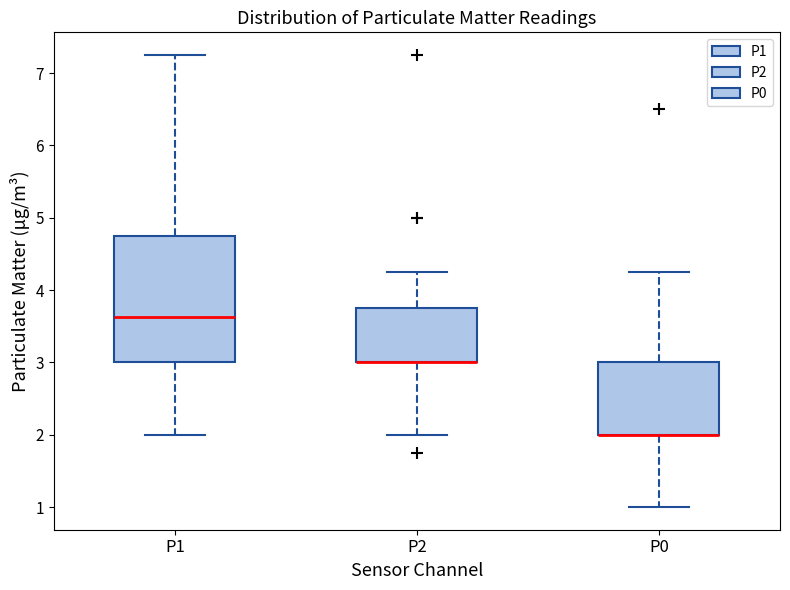

Comparing the boxes themselves (not the whiskers), which one is the tallest?

P1